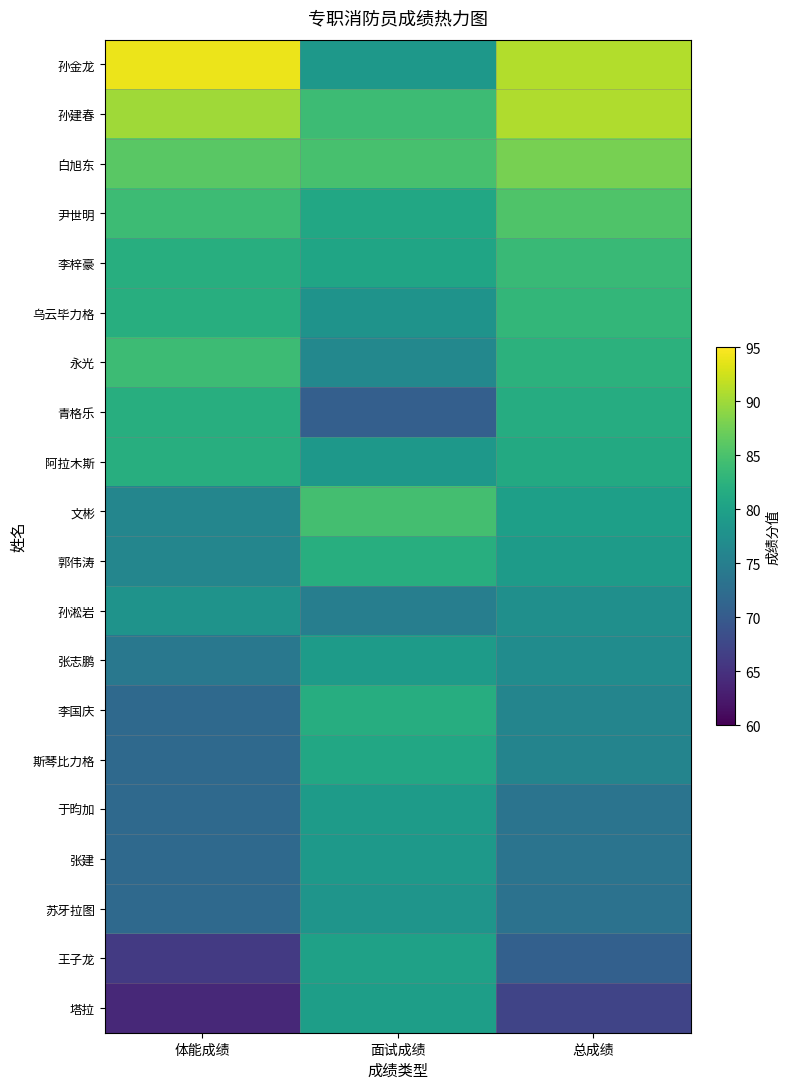

Reading left to right, list all the values displayed in this chart.

孙金龙: 体能成绩=94.0	面试成绩=78.6	总成绩=90.9
孙建春: 体能成绩=90.0	面试成绩=84.0	总成绩=90.8
白旭东: 体能成绩=86.0	面试成绩=84.8	总成绩=87.8
尹世明: 体能成绩=84.0	面试成绩=81.0	总成绩=85.4
李梓豪: 体能成绩=82.0	面试成绩=80.6	总成绩=83.7
乌云毕力格: 体能成绩=82.0	面试成绩=78.0	总成绩=83.2
永光: 体能成绩=84.0	面试成绩=76.4	总成绩=82.5
青格乐: 体能成绩=82.0	面试成绩=70.6	总成绩=81.7
阿拉木斯: 体能成绩=82.0	面试成绩=78.6	总成绩=81.3
文彬: 体能成绩=76.0	面试成绩=84.6	总成绩=79.7
郭伟涛: 体能成绩=76.0	面试成绩=82.0	总成绩=79.2
孙淞岩: 体能成绩=78.0	面试成绩=75.0	总成绩=77.4
张志鹏: 体能成绩=74.0	面试成绩=79.2	总成绩=77.0
李国庆: 体能成绩=72.0	面试成绩=81.8	总成绩=76.0
斯琴比力格: 体能成绩=72.0	面试成绩=81.0	总成绩=75.8
于昀加: 体能成绩=72.0	面试成绩=79.2	总成绩=73.4
张建: 体能成绩=72.0	面试成绩=79.0	总成绩=73.4
苏牙拉图: 体能成绩=72.0	面试成绩=78.2	总成绩=73.2
王子龙: 体能成绩=66.0	面试成绩=80.0	总成绩=70.8
塔拉: 体能成绩=64.0	面试成绩=79.6	总成绩=67.1